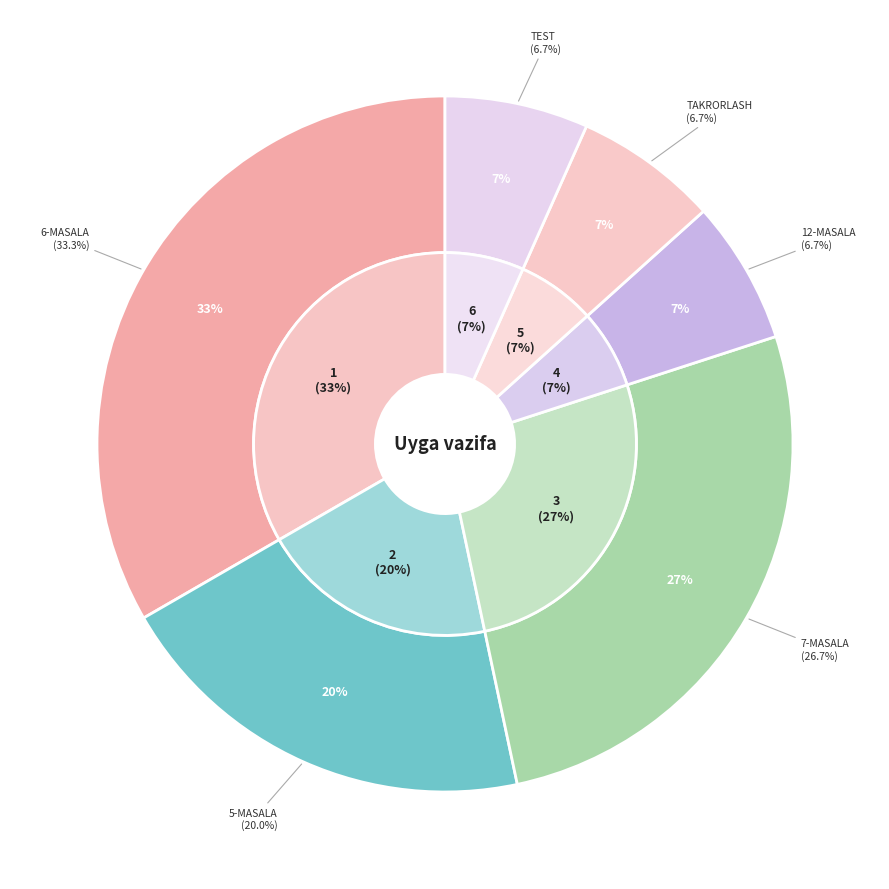

To the nearest percent, what is the difference between the largest and smallest slice percentages?

27%